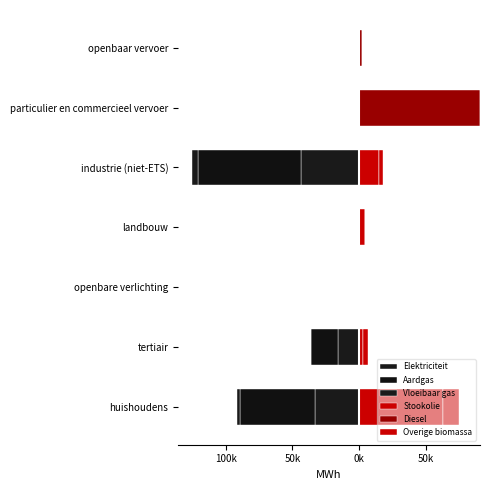

Reading left to right, what are all the values shown in this chart?

Elektriciteit: -33340.7	-16283.7	-1119.2	-1074.8	-43893.4	-68.0	-22.7
Aardgas: -55966.1	-19789.1	0.0	-140.4	-76557.2	-118.2	0.0
Vloeibaar gas: -2462.1	-267.5	0.0	-31.6	-4448.9	-206.2	0.0
Stookolie: 62378.2	3092.5	0.0	4477.6	15018.2	0.0	0.0
Diesel: 0.0	0.0	0.0	0.0	0.0	90250.9	2131.8
Overige biomassa: 12431.7	3178.0	0.0	0.0	2701.9	0.0	0.0